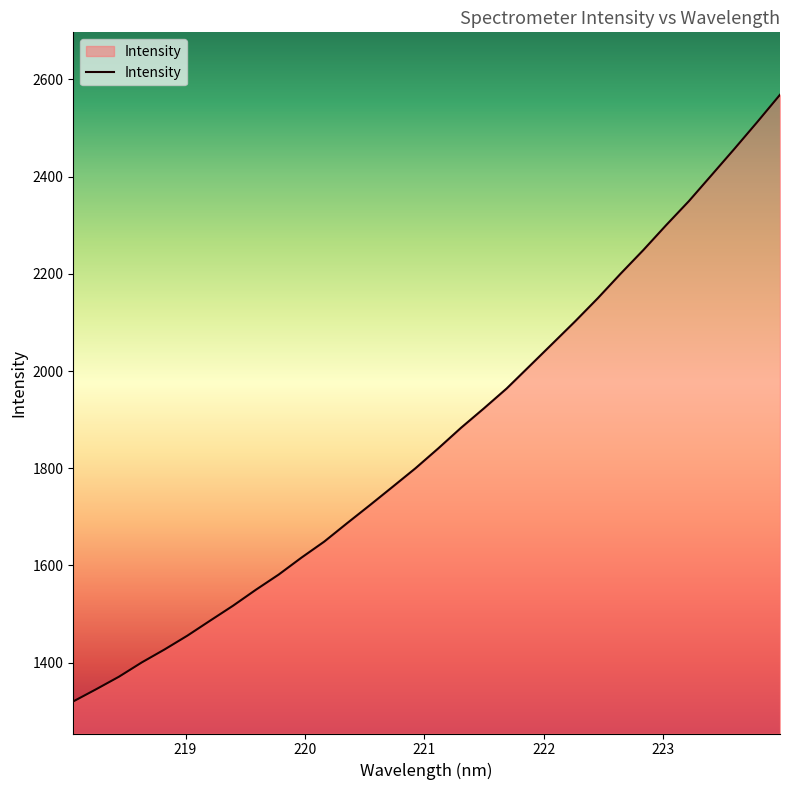

What is the difference between the maximum and minimum values?

1248.4